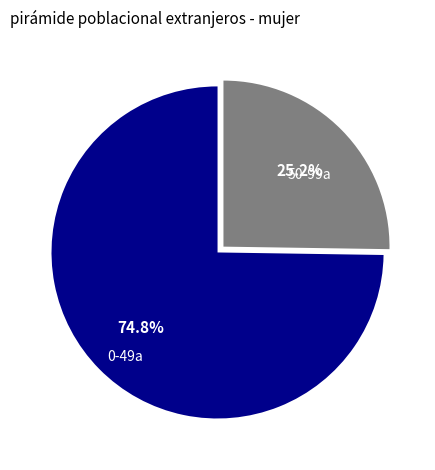

Which category has the smallest portion of the pie?

50-99a